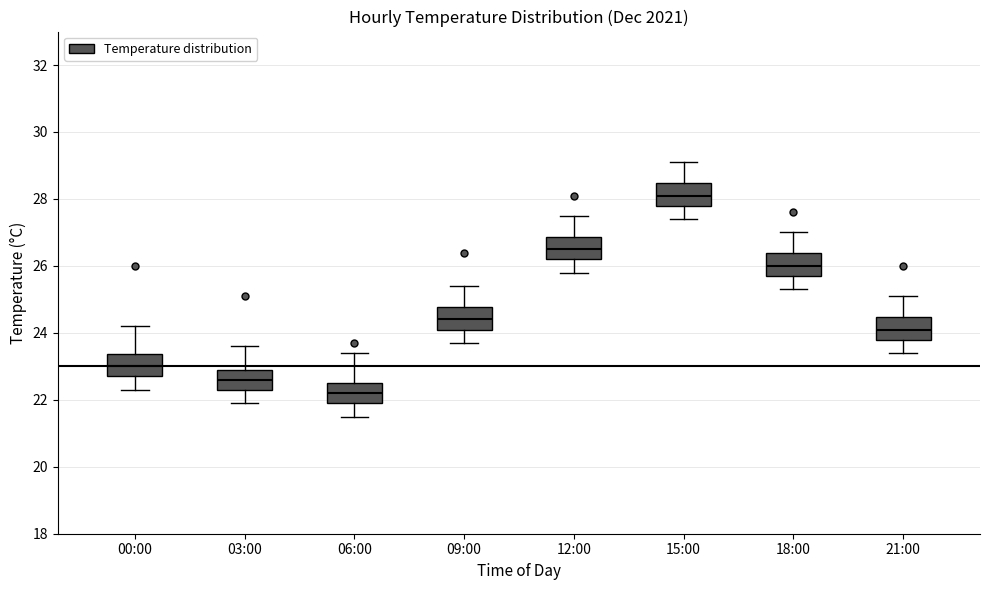

Which box has the highest median line?

15:00